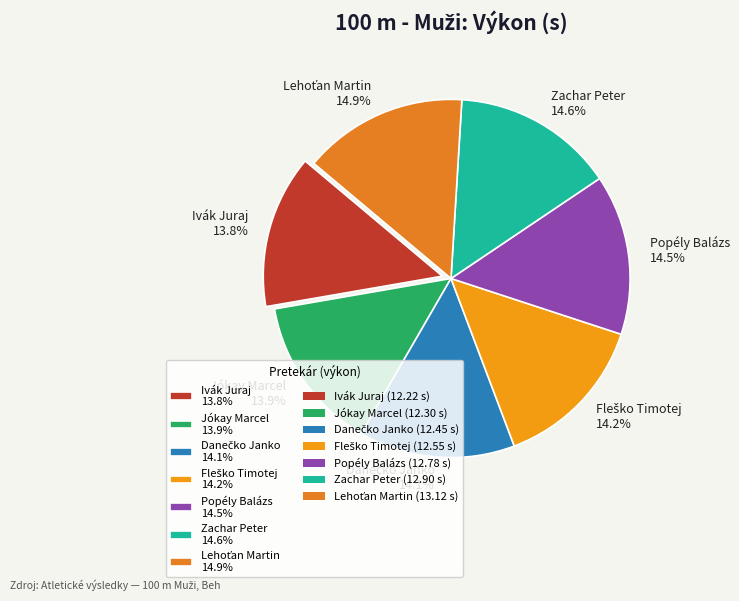

Is Ivák Juraj the majority of the pie?

No